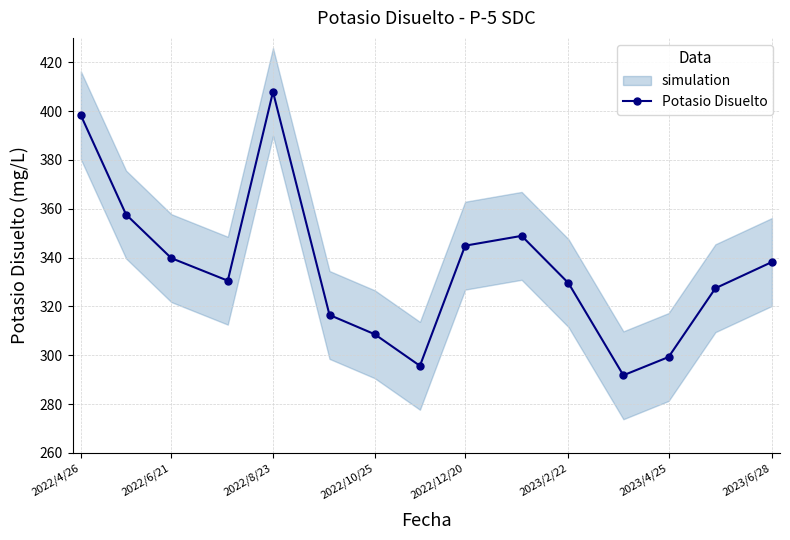

What is the average value?

335.7